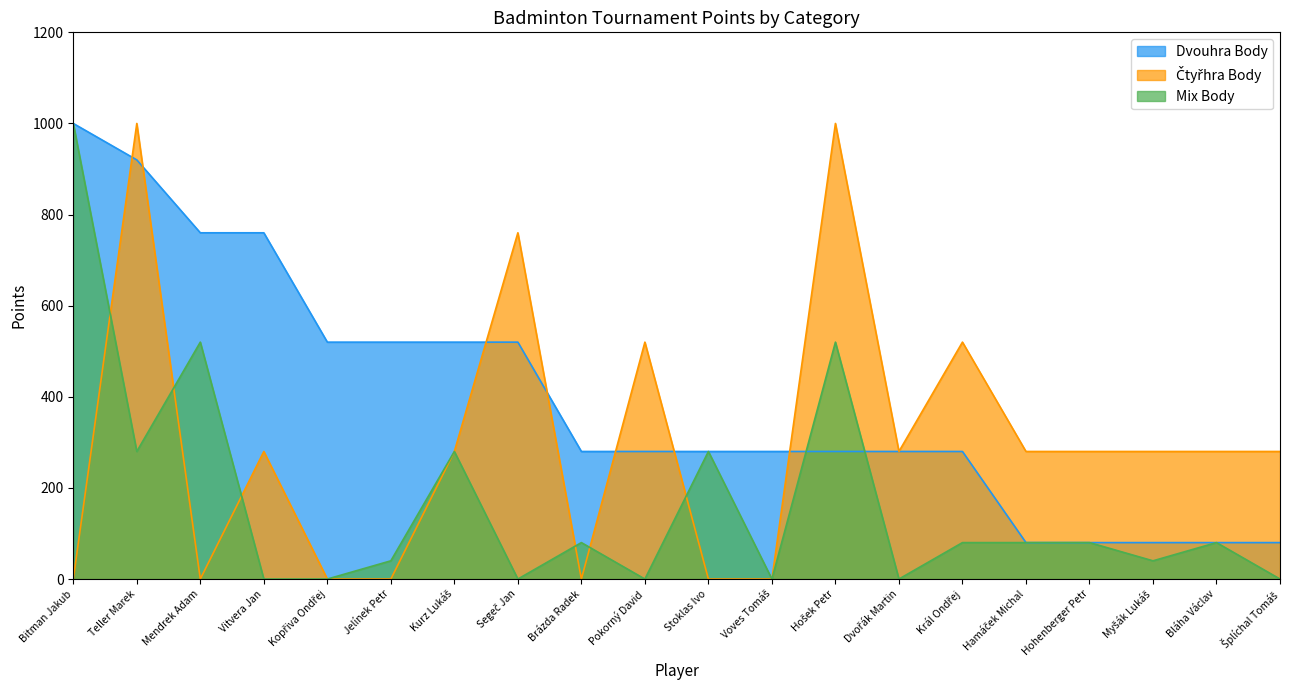

What is the label of the 6th point from the left?

Jelínek Petr